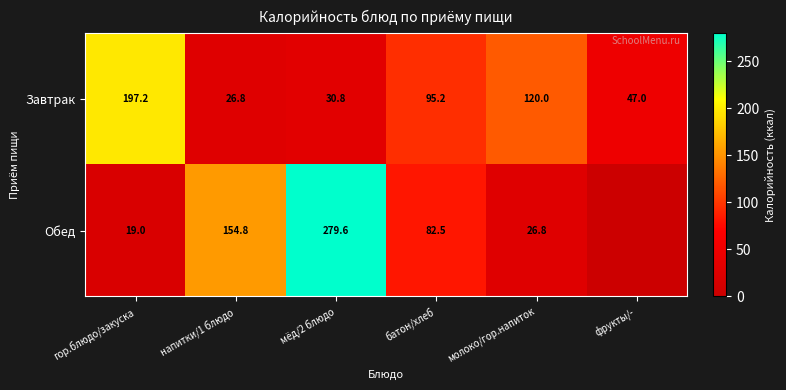

Between мёд/2 блюдо and гор.блюдо/закуска, which is larger?

гор.блюдо/закуска